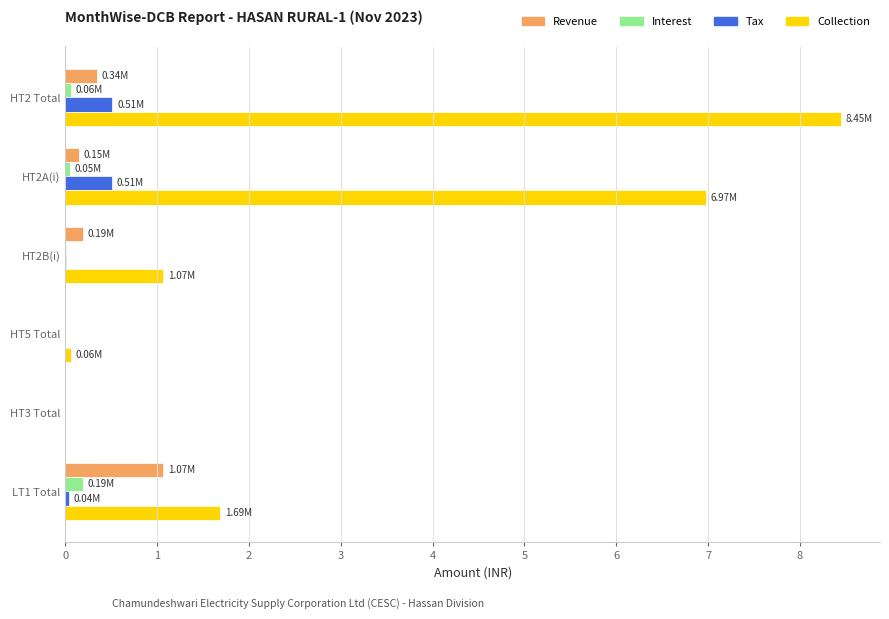

Between HT2 Total and HT2A(i), which series saw the biggest shift?

Collection